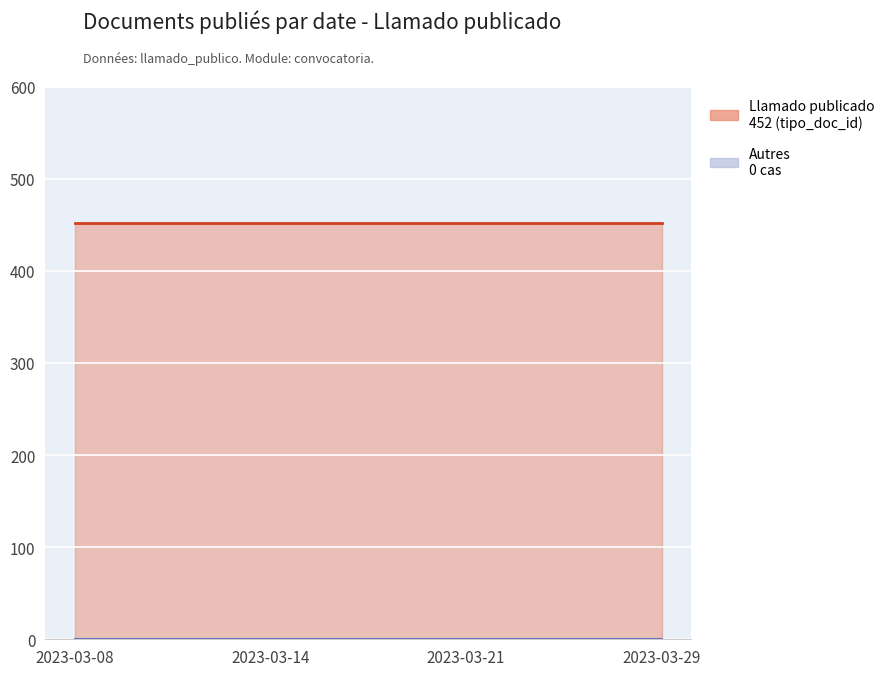

Is the value of Llamado publicado (tipo_doc_id=452) at 2023-03-29 greater than the value of Autres (0 cas) at 2023-03-14?

Yes